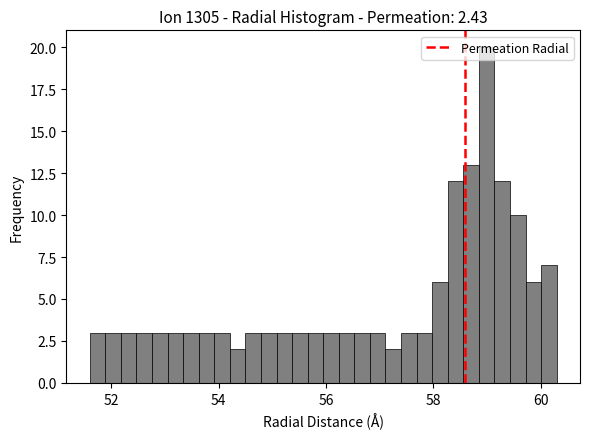

Read against the x-axis, roughly where is the centre of the tallest bar?

59.0